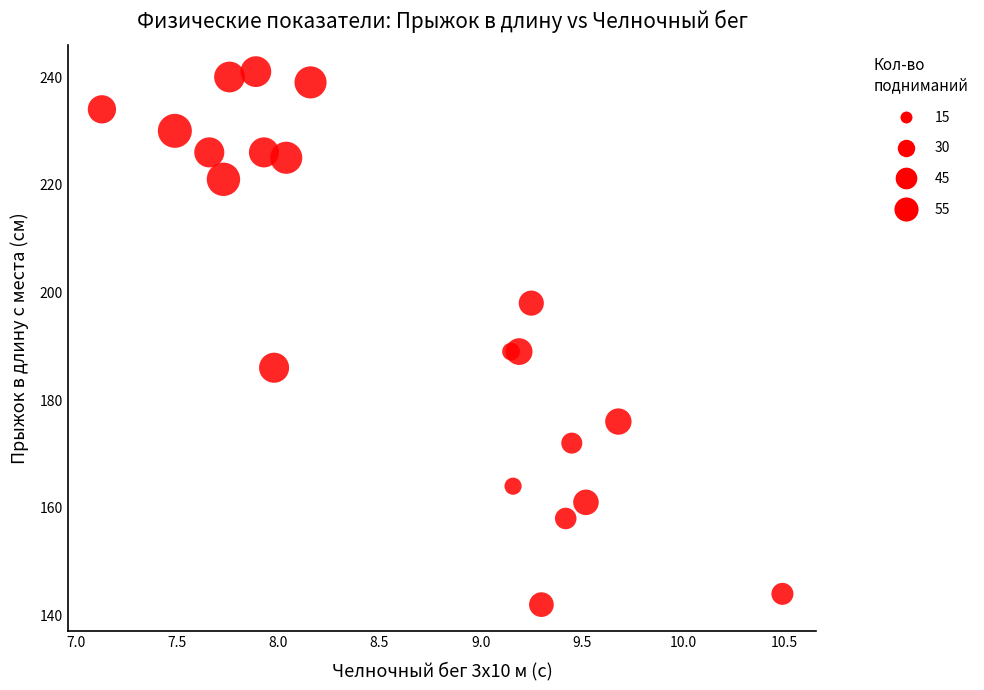

What is the range of Y values (max minus min)?

99